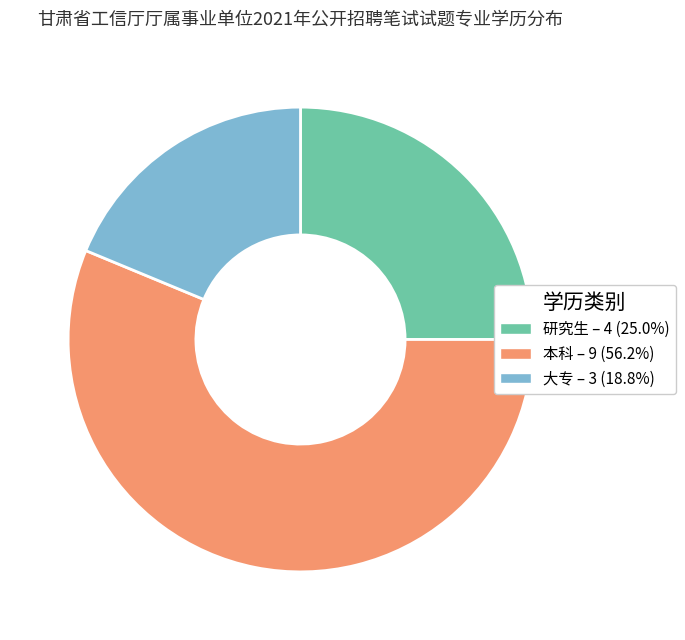

What is the ratio of the value at 大专 to the value at 本科?

0.3